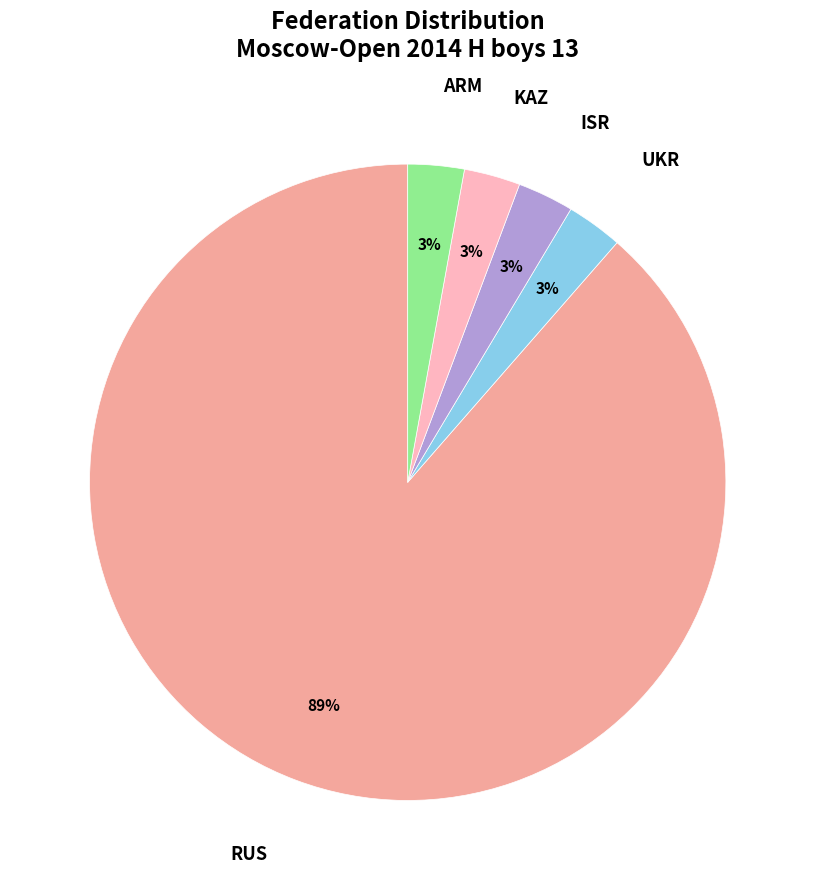

Does any single category account for the majority?

Yes